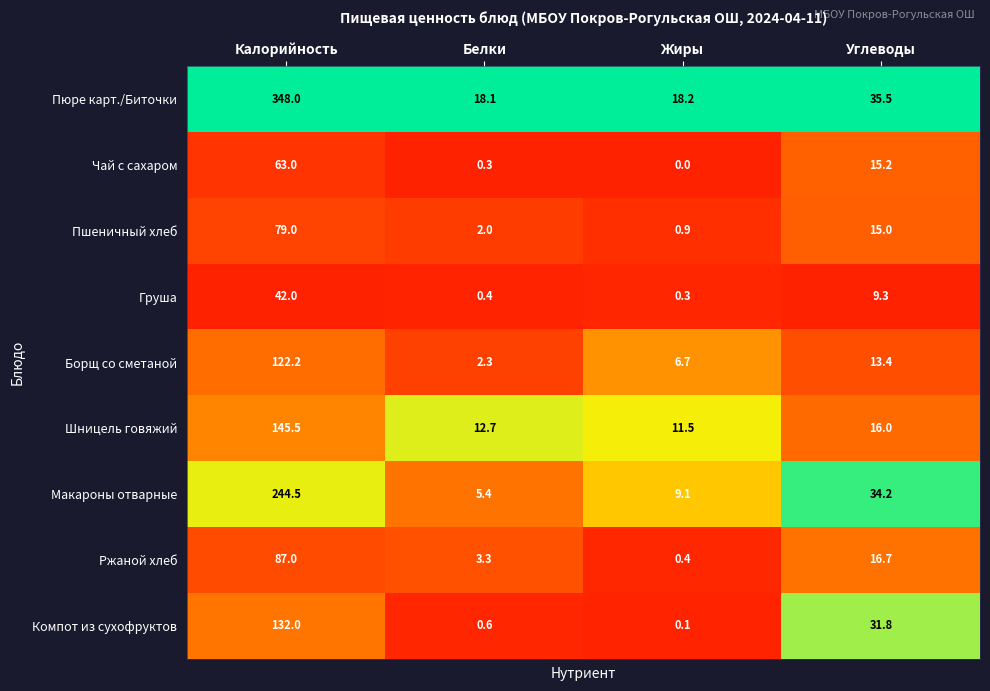

List the series in order of their peak value, highest first.

Пюре карт./Биточки, Макароны отварные, Шницель говяжий, Компот из сухофруктов, Борщ со сметаной, Ржаной хлеб, Пшеничный хлеб, Чай с сахаром, Груша